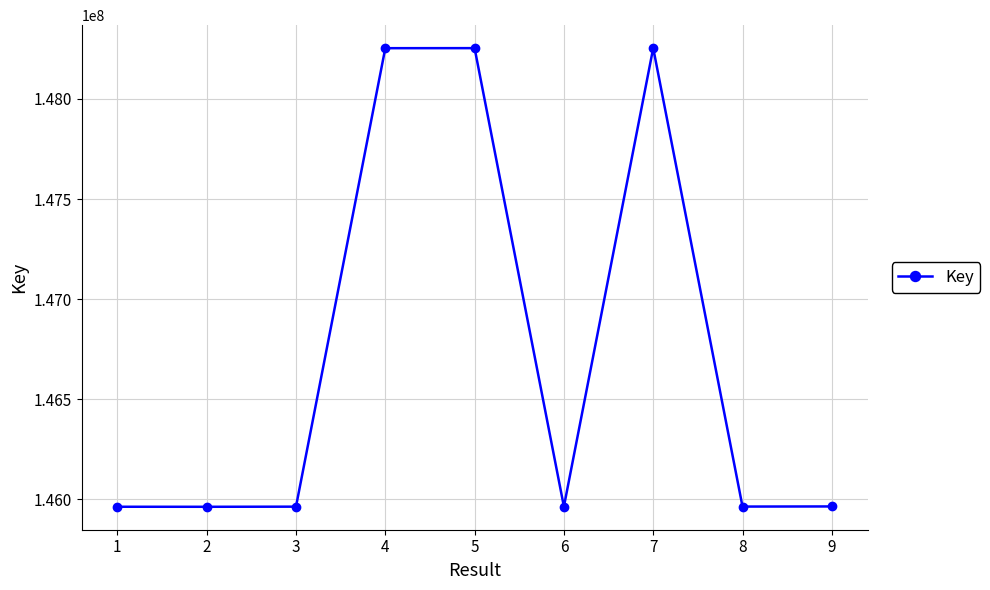

True or false: the data shows 47460359 at 9.

False